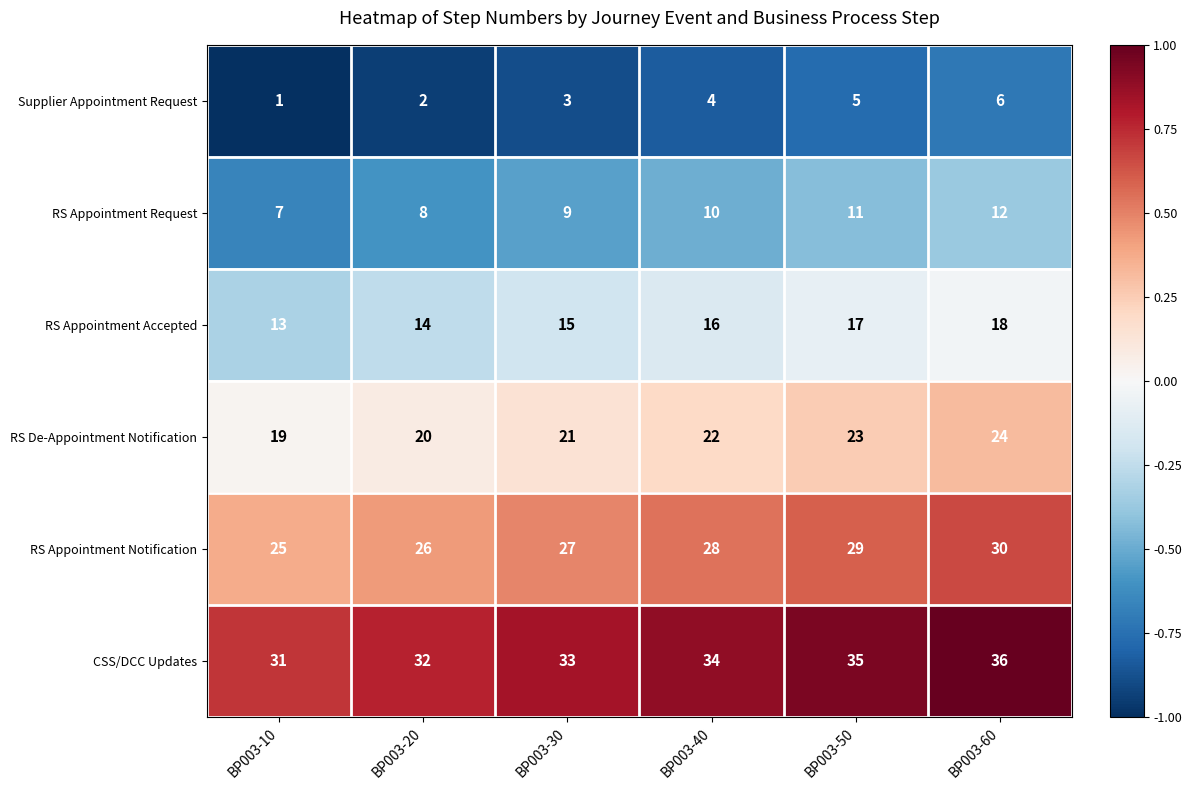

What is the total value across all series at BP003-30?

108